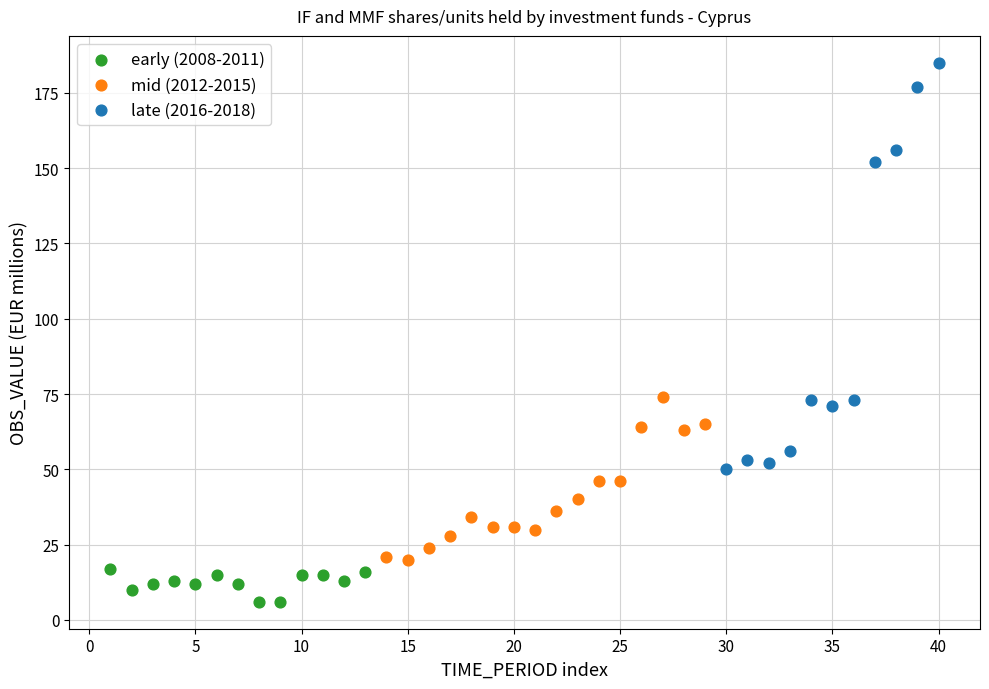

Which series has the widest spread of Y values?

late (2016-2018)